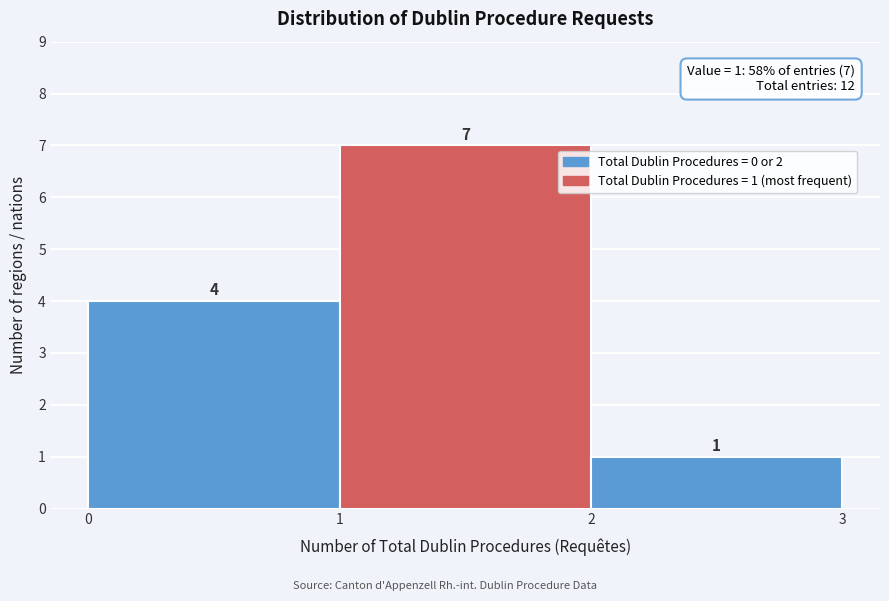

Which range on the x-axis has the tallest bar?

1 to 2